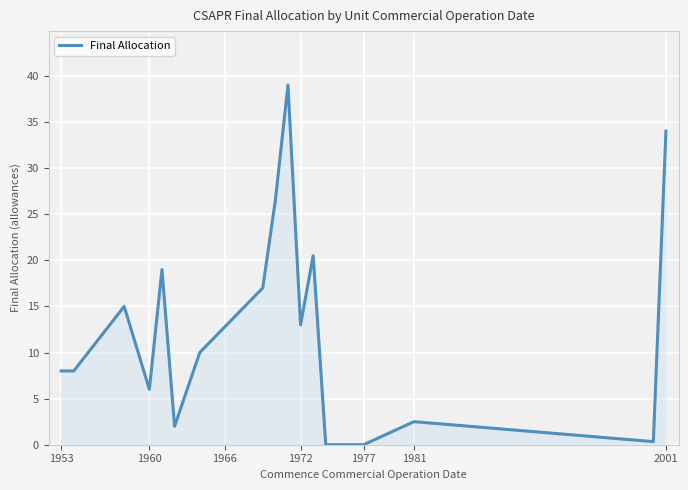

What is the difference between the maximum and minimum values?

39.0